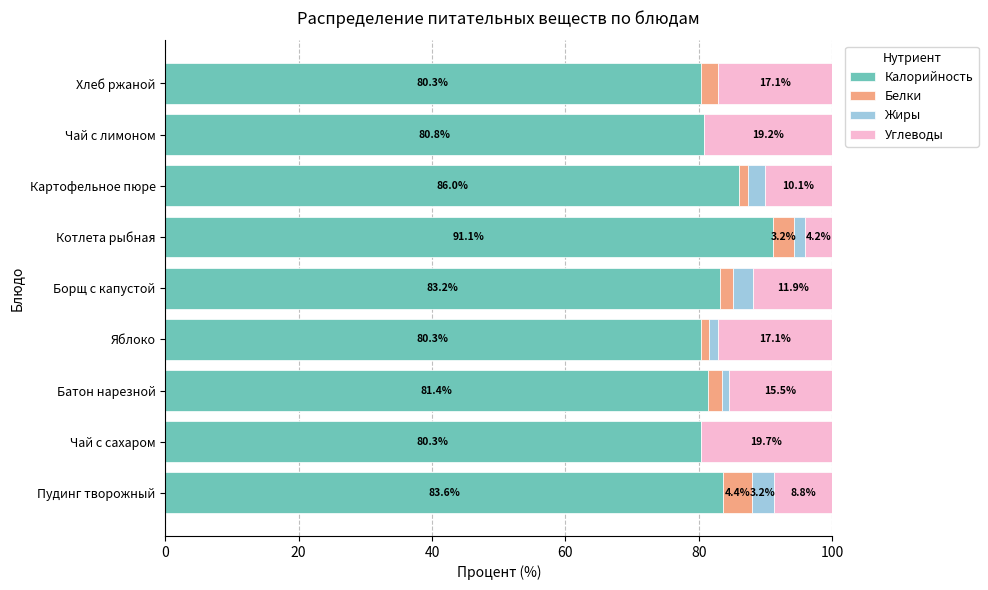

What is the total value across all series at Батон нарезной?

100.0